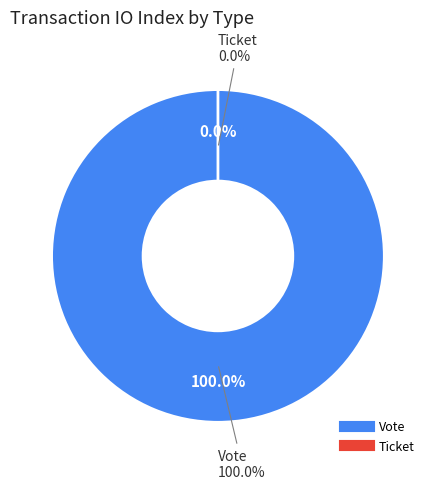

To the nearest percent, what portion does Vote represent?

100%